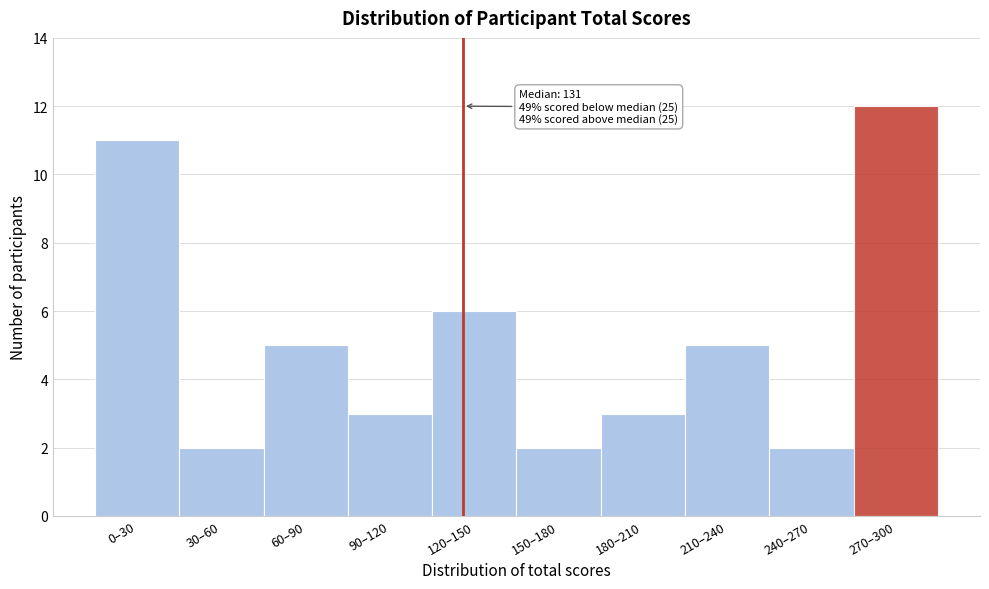

Reading left to right, transcribe all the data shown in this chart.

0–30=11	30–60=2	60–90=5	90–120=3	120–150=6	150–180=2	180–210=3	210–240=5	240–270=2	270–300=12